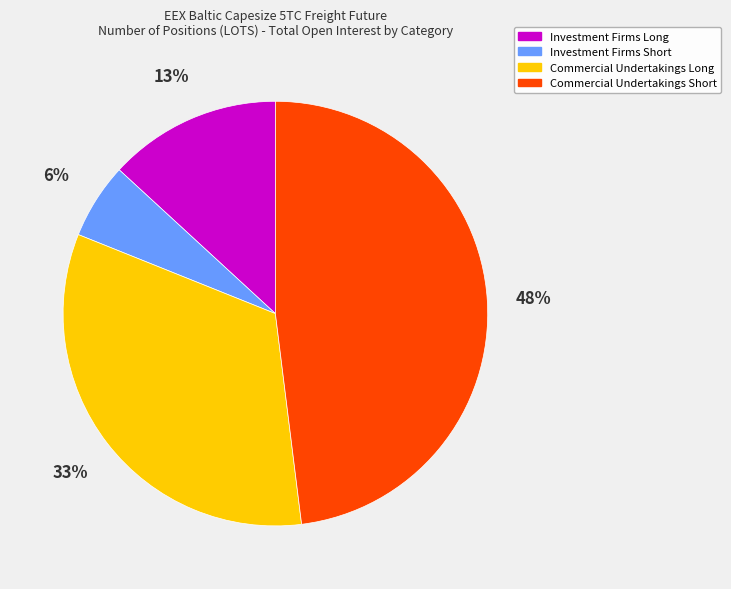

Which slice is the largest?

Commercial Undertakings Short